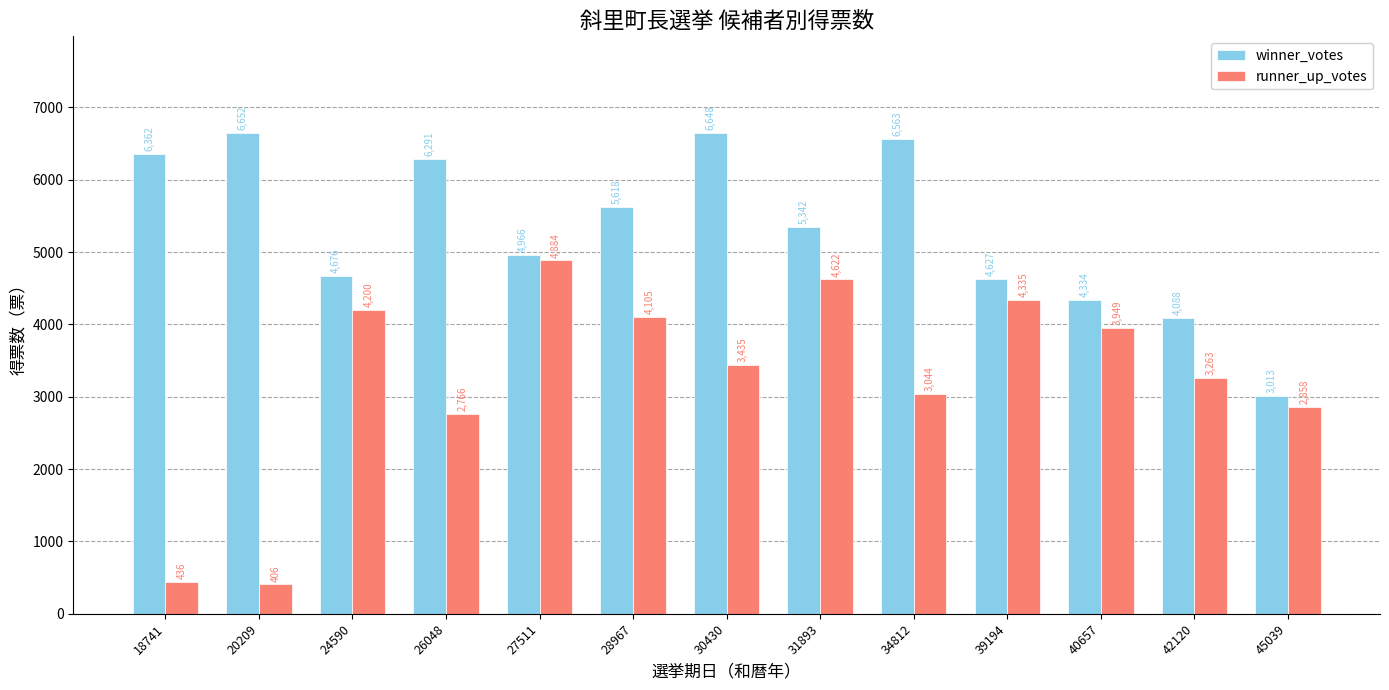

At which category does the chart reach its peak across all series?

20209